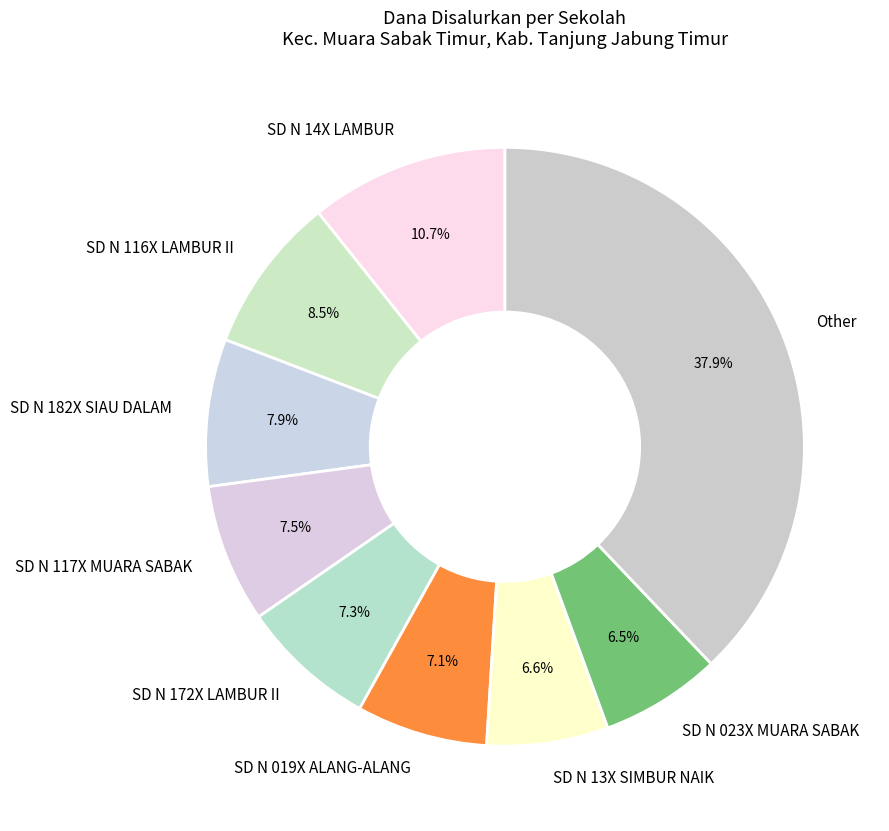

What is the largest slice in the pie chart?

Other